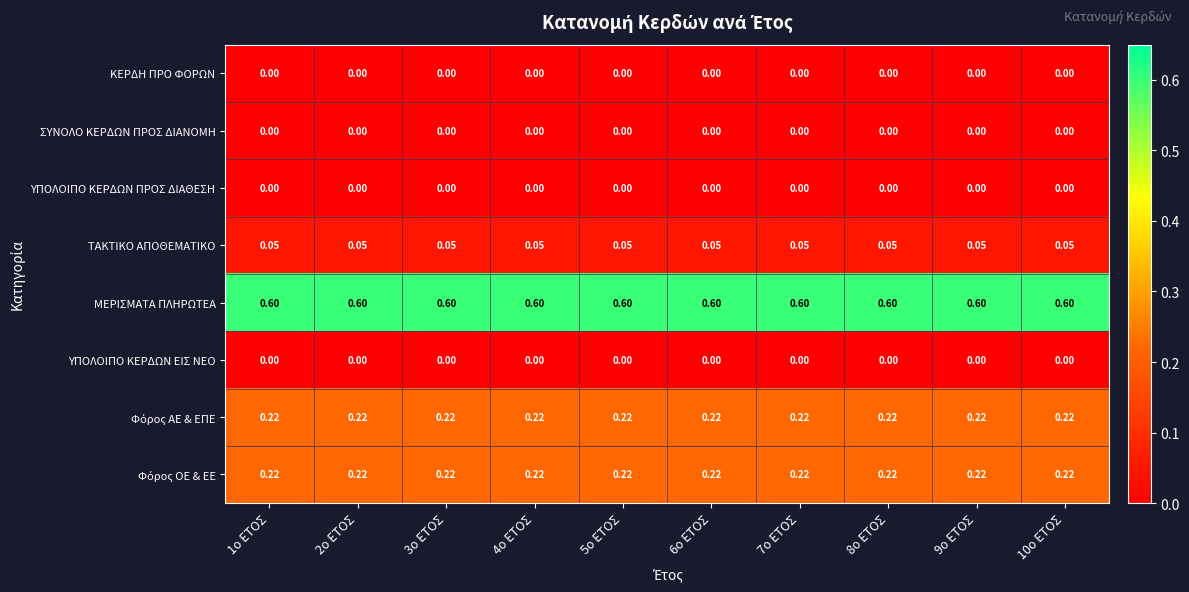

Which series has the largest total across all categories?

ΜΕΡΙΣΜΑΤΑ ΠΛΗΡΩΤΕΑ